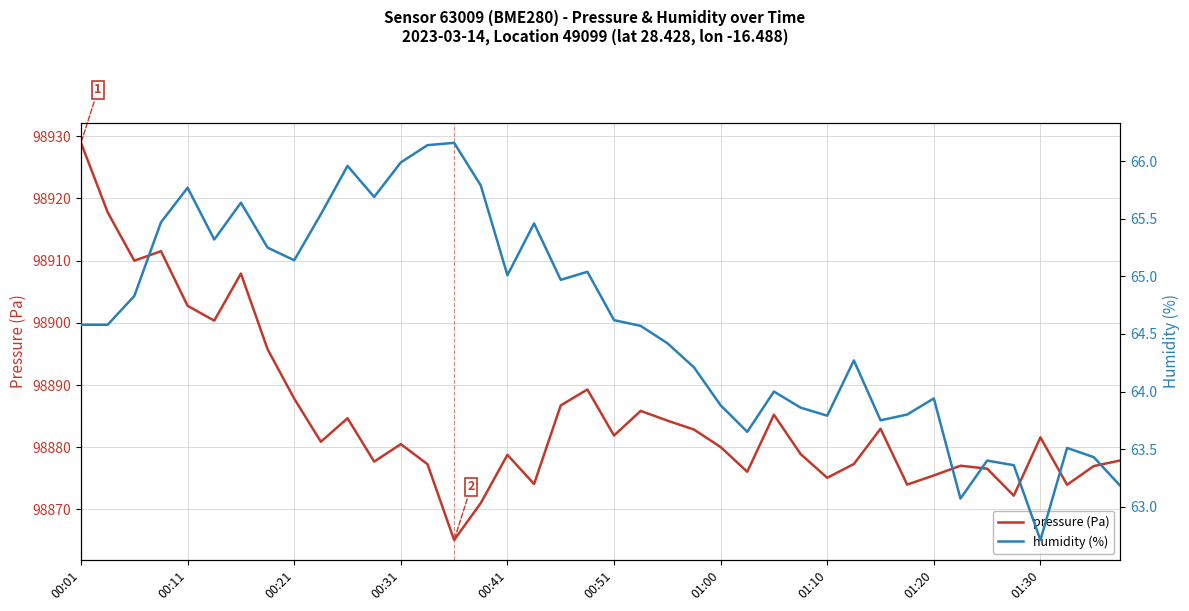

What is the maximum value for pressure (Pa)?

98928.9